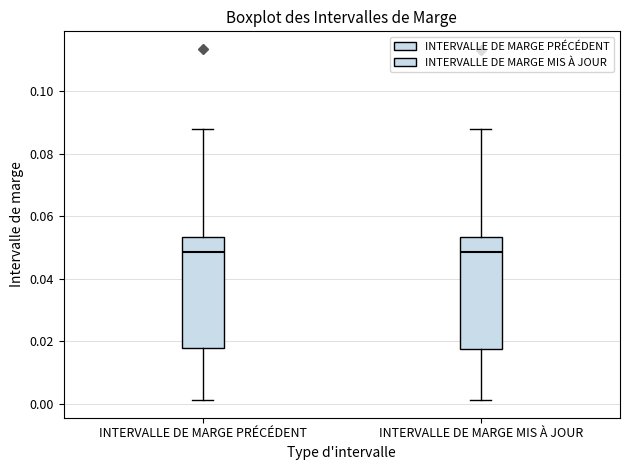

Where does the median line of the box for INTERVALLE DE MARGE PRÉCÉDENT sit on the y-axis? The values are not printed on the chart, so give them approximately, as read against the axis.

0.048